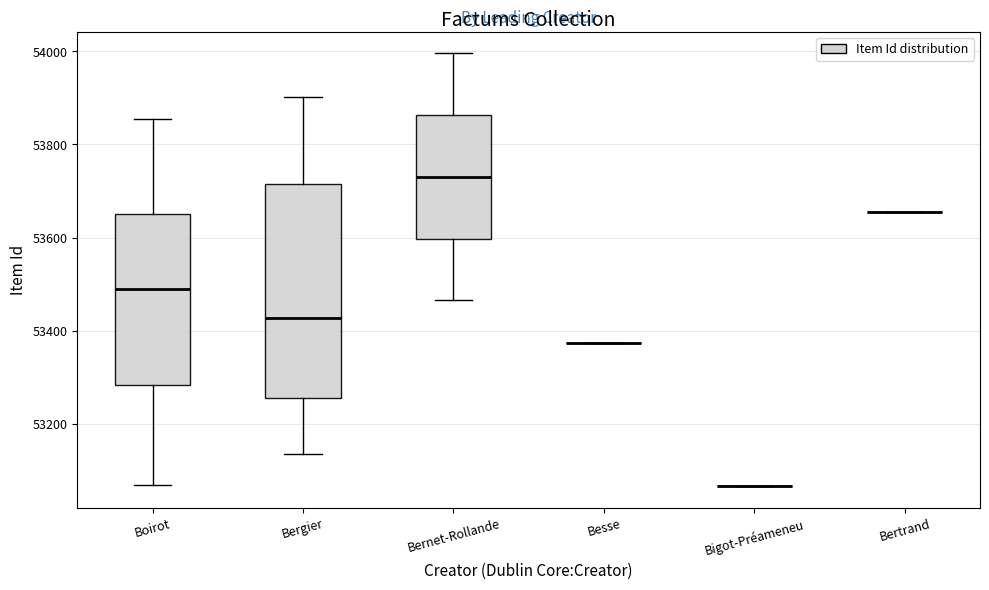

Comparing the boxes themselves (not the whiskers), which one is the tallest?

Bergier